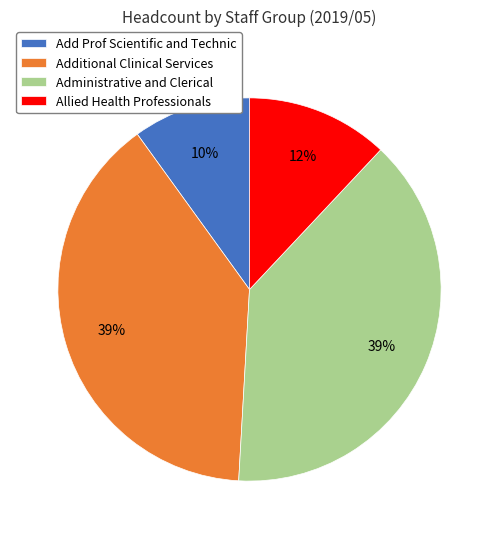

What percentage is the Administrative and Clerical slice, to the nearest percent?

39%